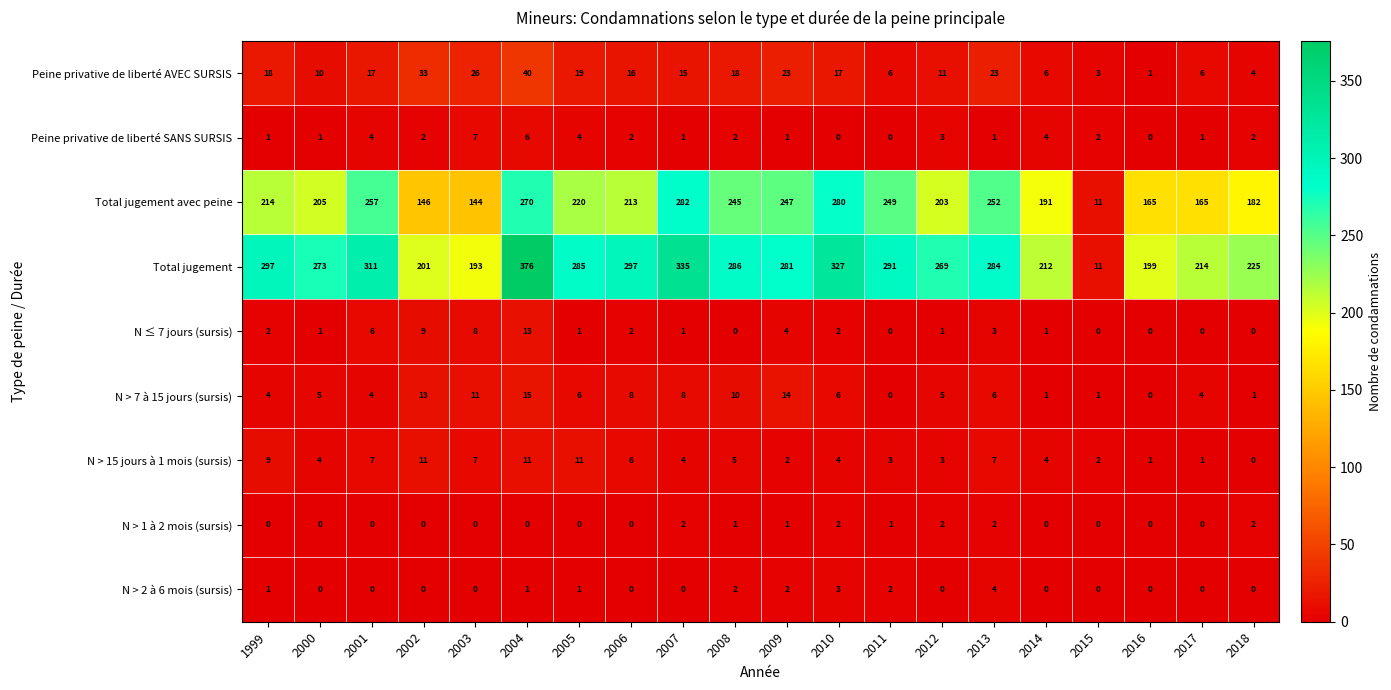

Which series has the largest total across all categories?

Total jugement